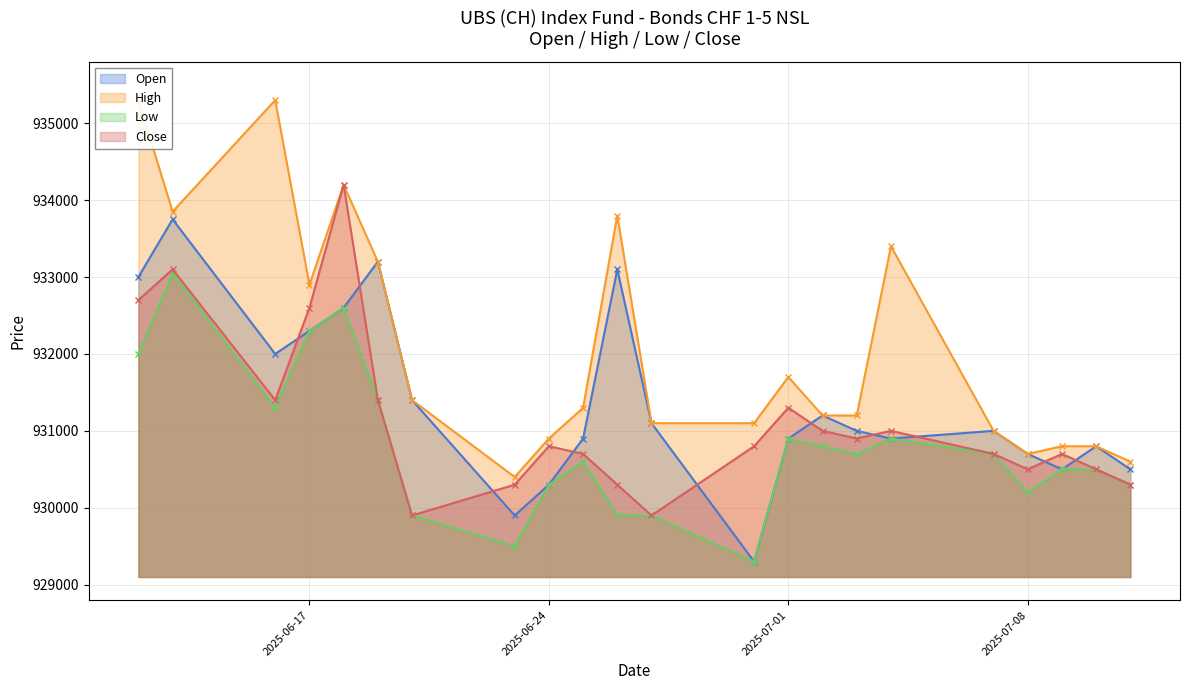

Which series has the largest range (max minus min)?

High